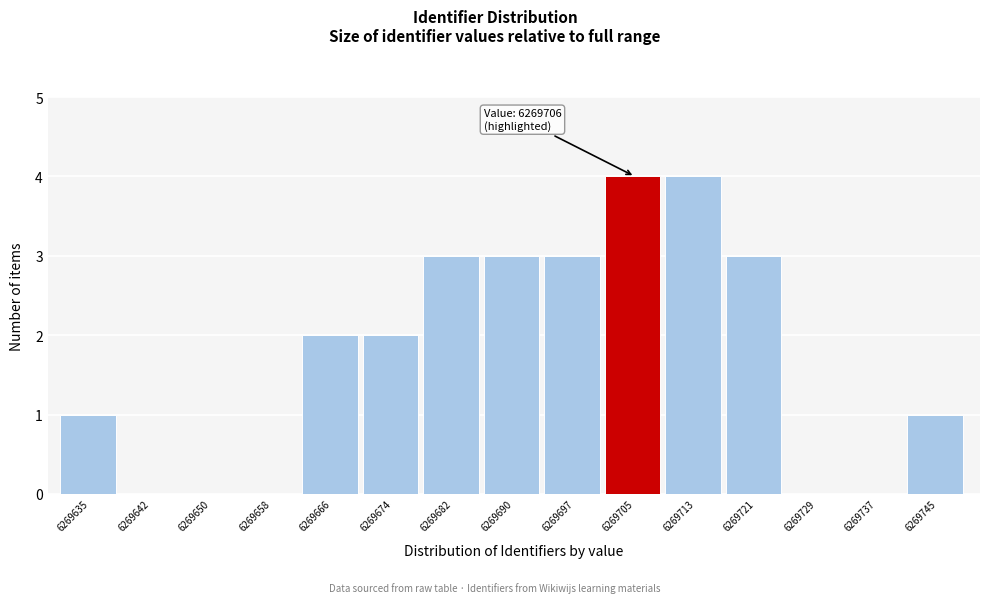

Reading left to right, what are all the values shown in this chart?

6269635=1	6269642=0	6269650=0	6269658=0	6269666=2	6269674=2	6269682=3	6269690=3	6269697=3	6269705=4	6269713=4	6269721=3	6269729=0	6269737=0	6269745=1